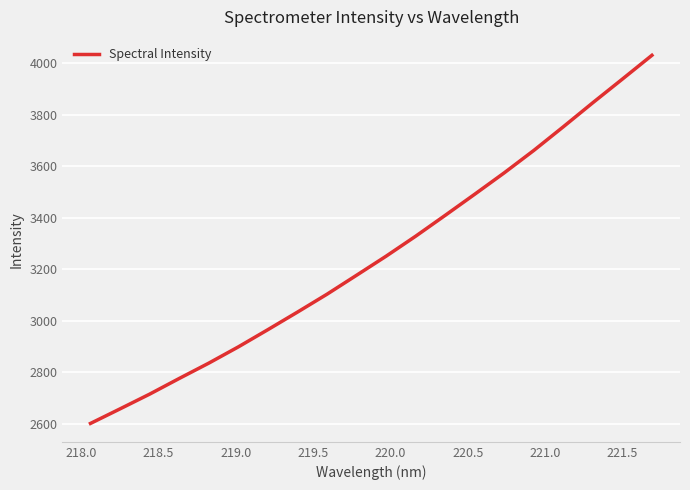

What is the maximum value shown in the chart?

4030.6